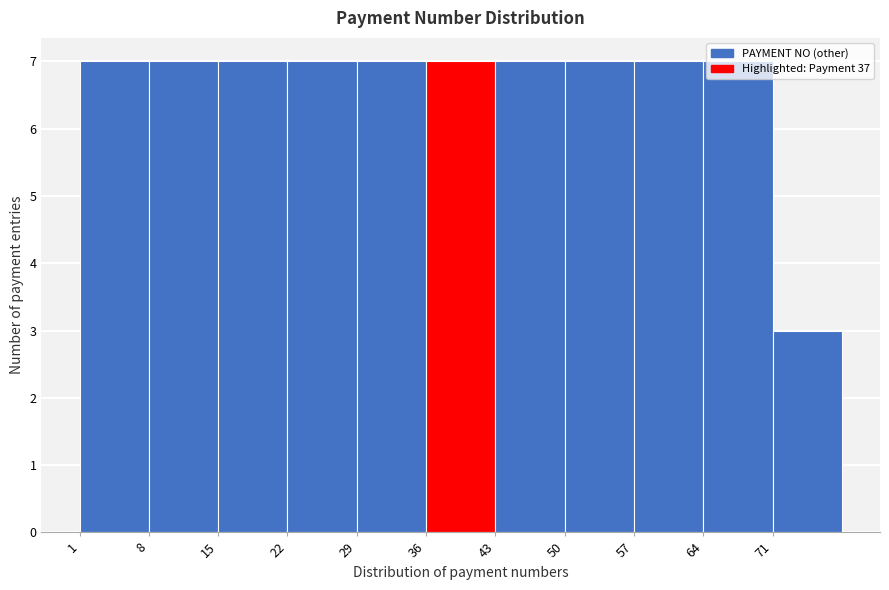

How tall is the bar that spans 57 to 64 on the x-axis? The values are not printed on the chart, so give them approximately, as read against the axis.

7